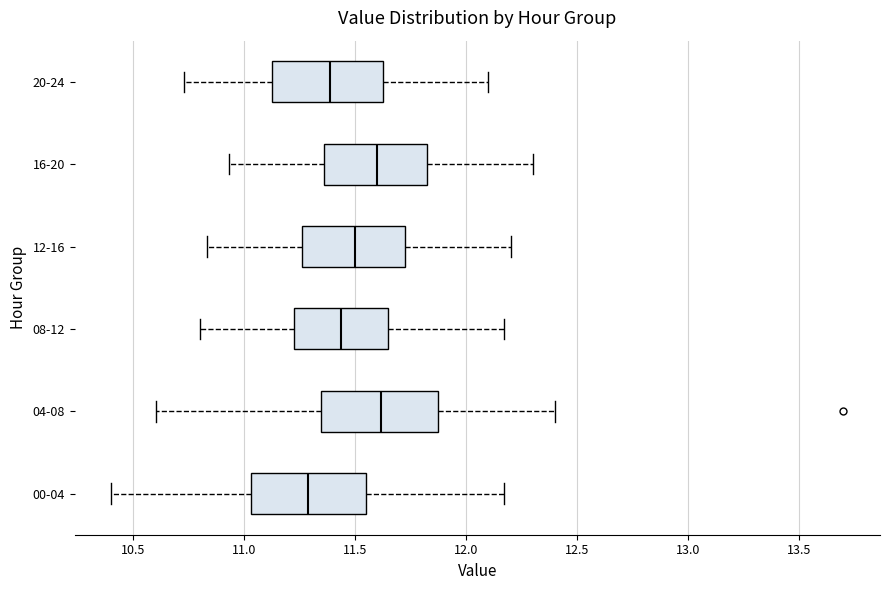

Reading bottom to top, transcribe this box plot: for each box, give where its median line is, the range the box spans, and where its two whiskers end, as read against the x-axis. The values are not printed on the chart, so give them approximately, as read against the axis.

00-04: median 11.30, box 11.05 to 11.55, whiskers 10.40 to 12.15
04-08: median 11.60, box 11.35 to 11.85, whiskers 10.60 to 12.40
08-12: median 11.45, box 11.20 to 11.65, whiskers 10.80 to 12.15
12-16: median 11.50, box 11.25 to 11.75, whiskers 10.85 to 12.20
16-20: median 11.60, box 11.35 to 11.85, whiskers 10.95 to 12.30
20-24: median 11.40, box 11.10 to 11.65, whiskers 10.75 to 12.10